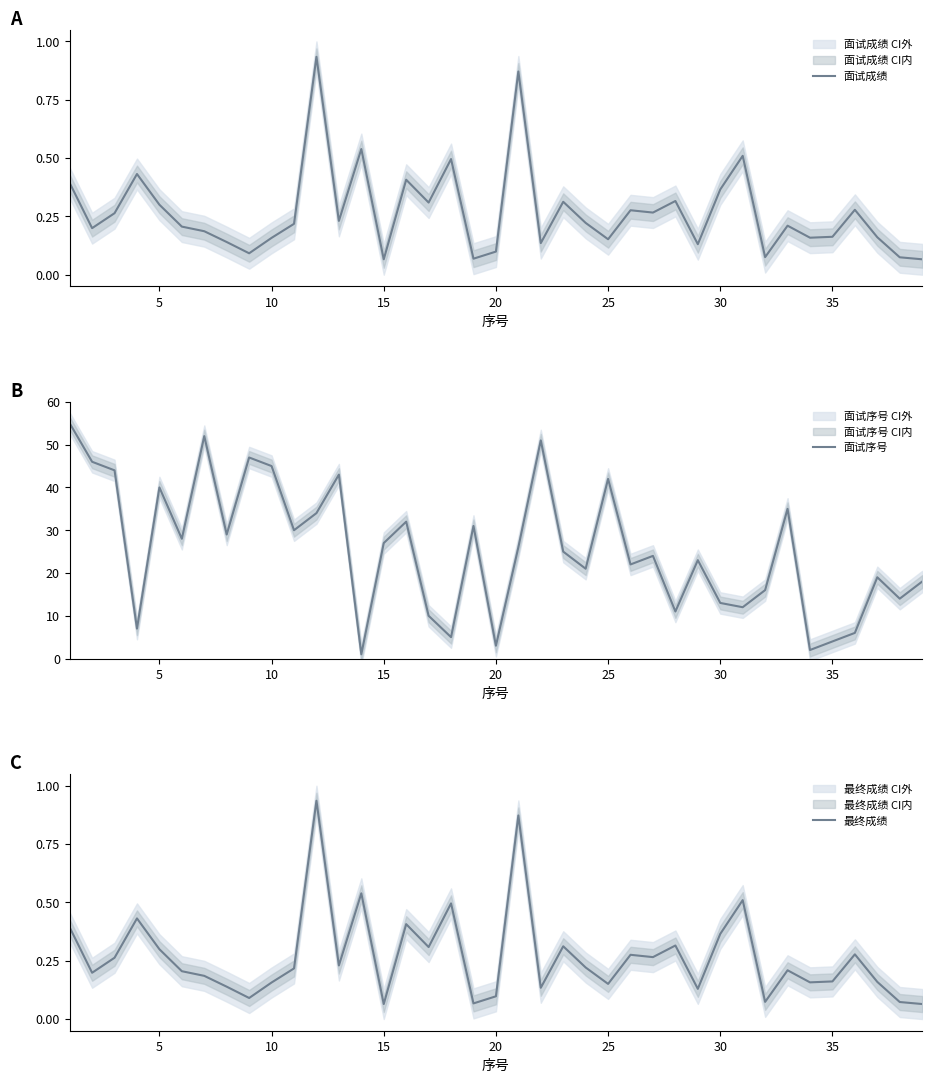

What is the value of the 面试成绩 point at the 25th from the left?

0.2